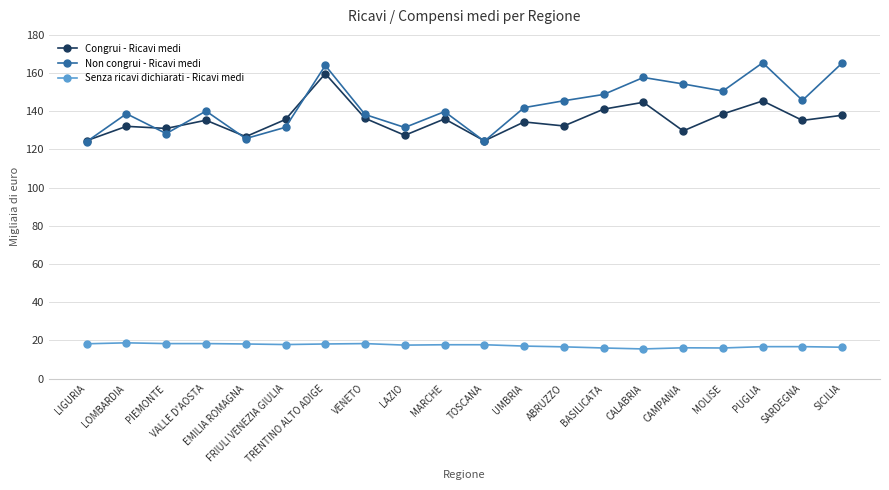

What is the difference between the highest and lowest values at FRIULI VENEZIA GIULIA?

117.9